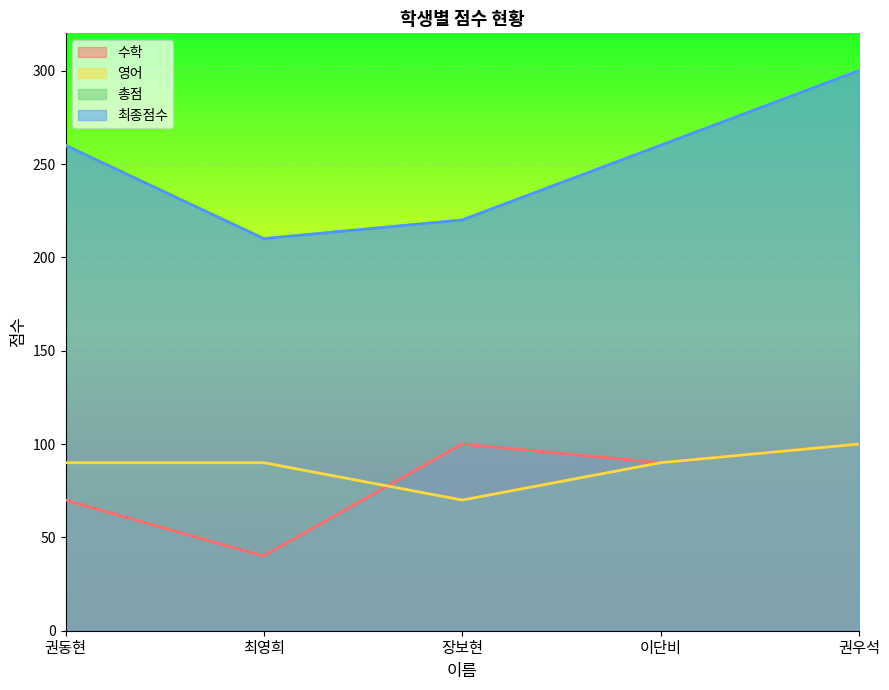

What is the value of the 총점 point at the 2nd from the left?

210